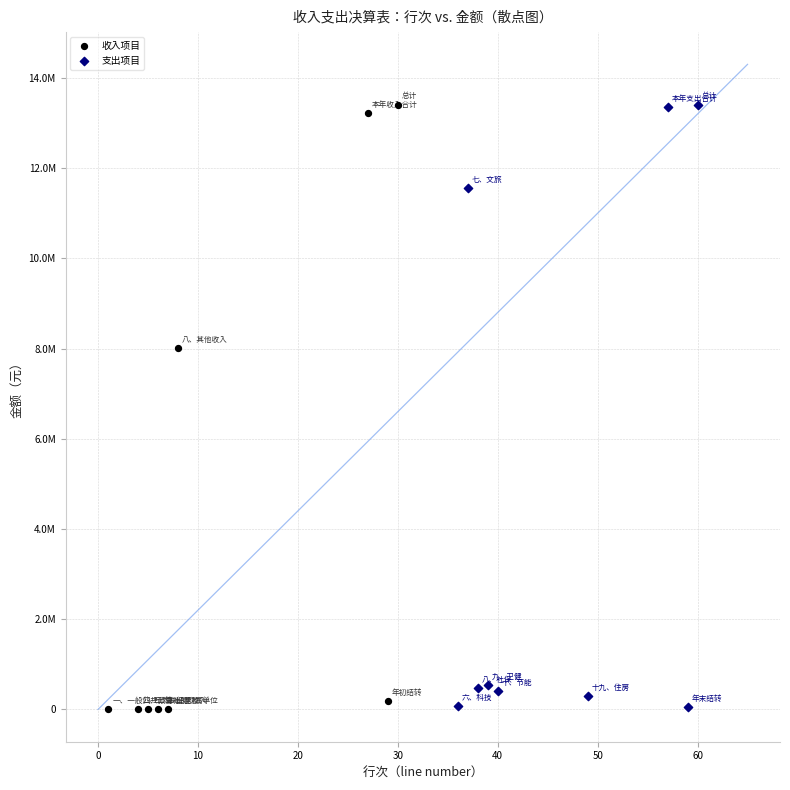

What are all the series names shown in the legend?

收入项目, 支出项目